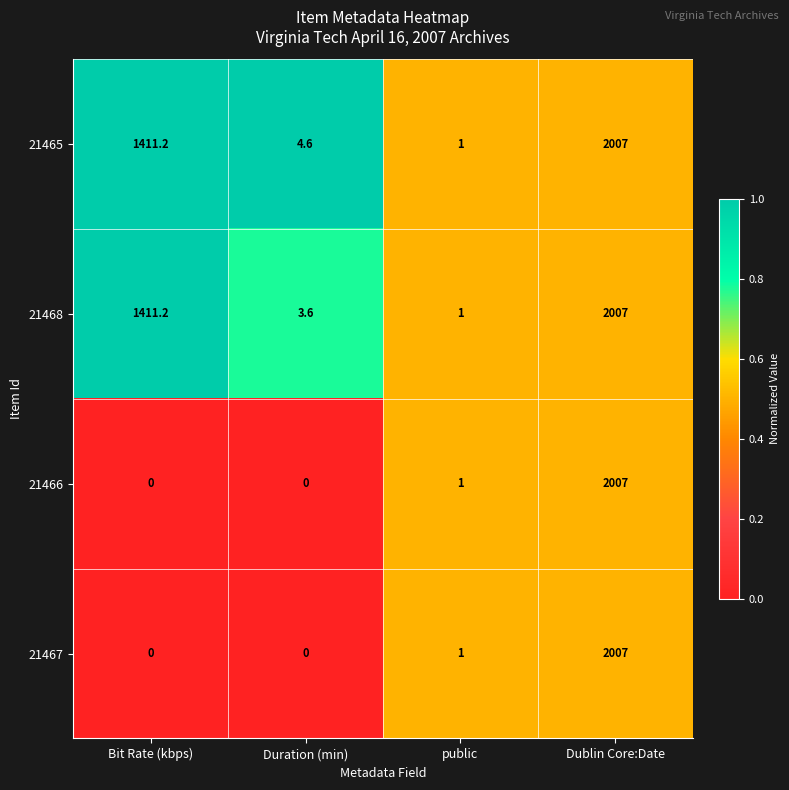

What is the sum of all 21466 values?

2008.0